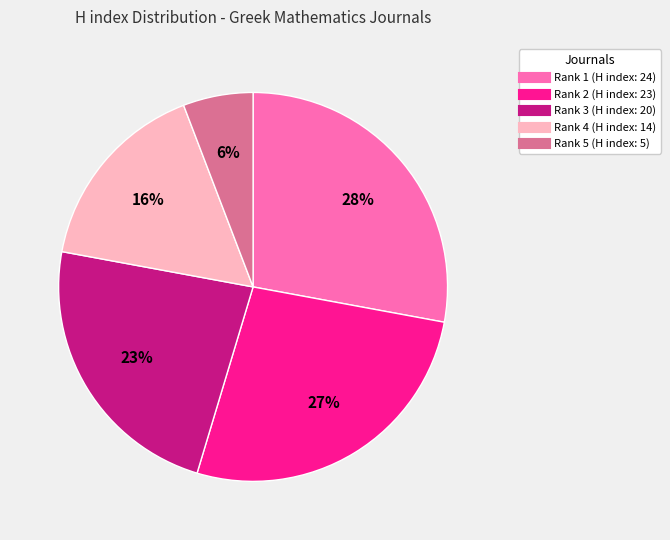

To the nearest percent, what is the difference between the largest and smallest slice percentages?

22%